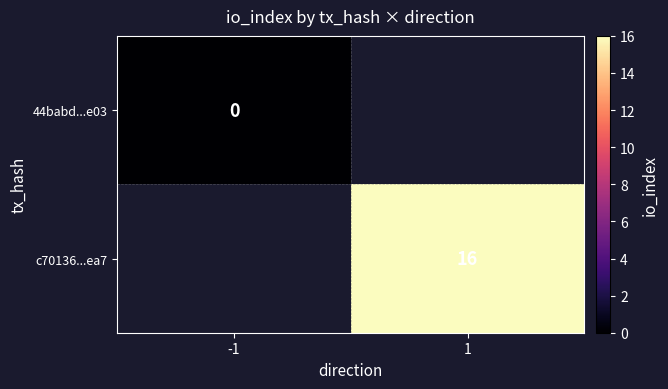

True or false: c70136...ea7 has a value of 16 at 1.

True